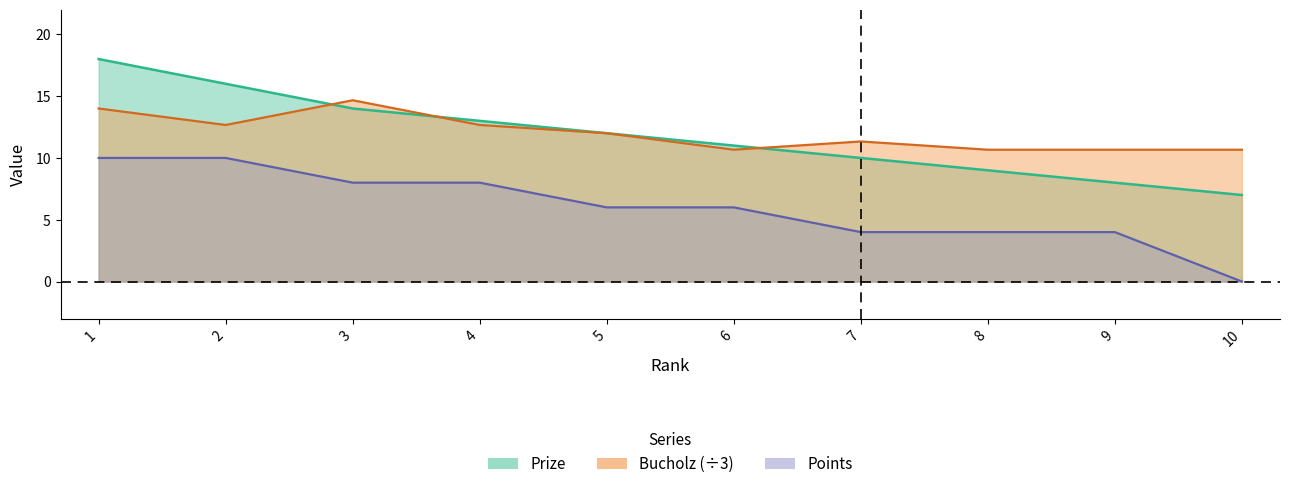

Is the value of Points at 10 greater than the value of Prize at 10?

No